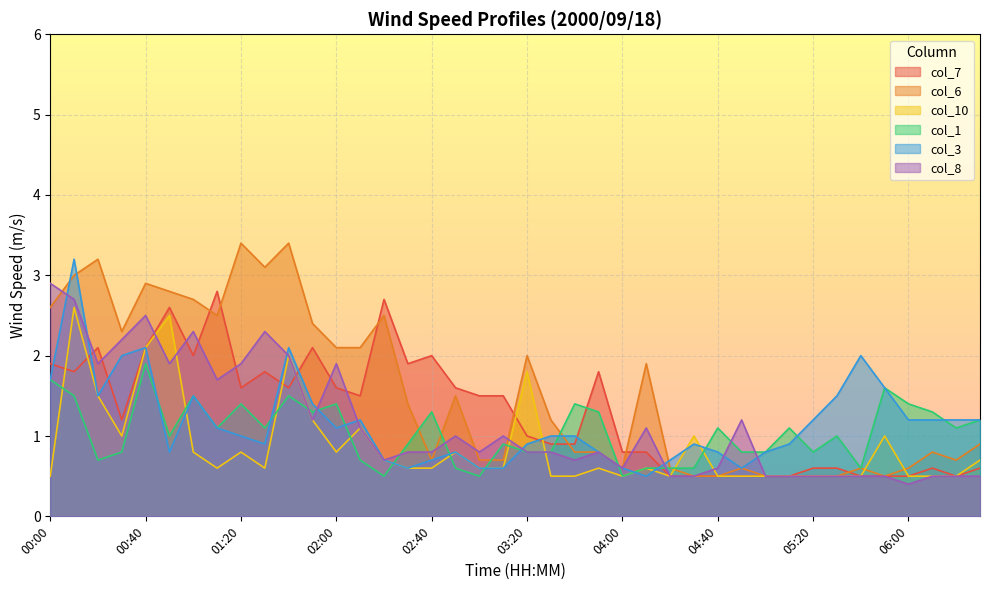

Between which two adjacent categories do col_8 and col_6 first intersect?

00:00 and 00:10